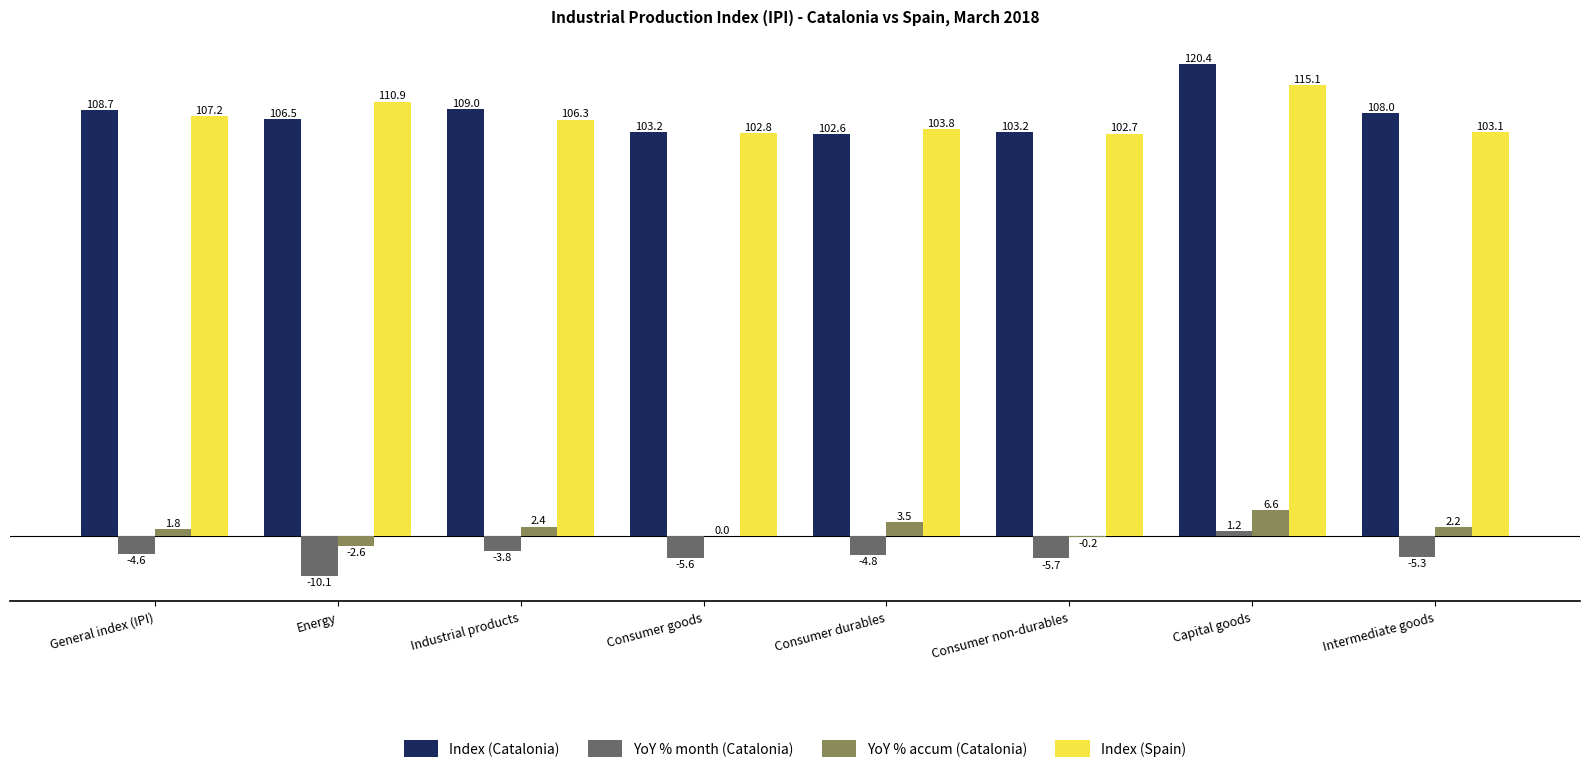

What is the total value across all series at Industrial products?

213.9